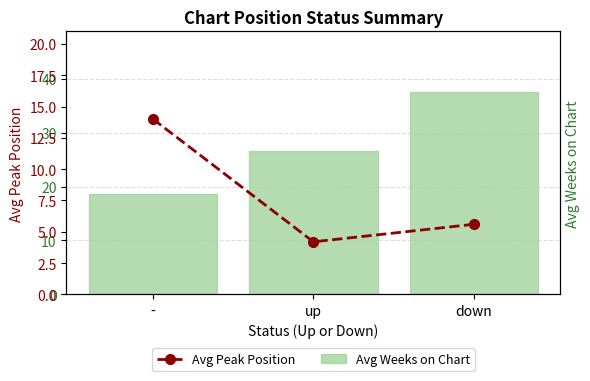

Reading left to right, what are all the values shown in this chart?

Avg Weeks on Chart: 18.6	26.6	37.5
Avg Peak Position: 14.0	4.2	5.6